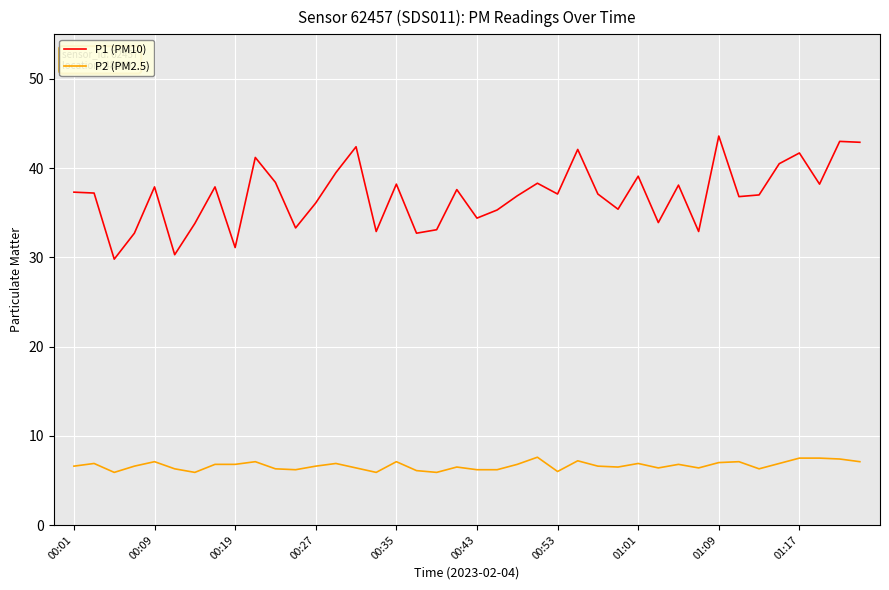

Rank the series by their average value, from highest to lowest.

P1 (PM10), P2 (PM2.5)